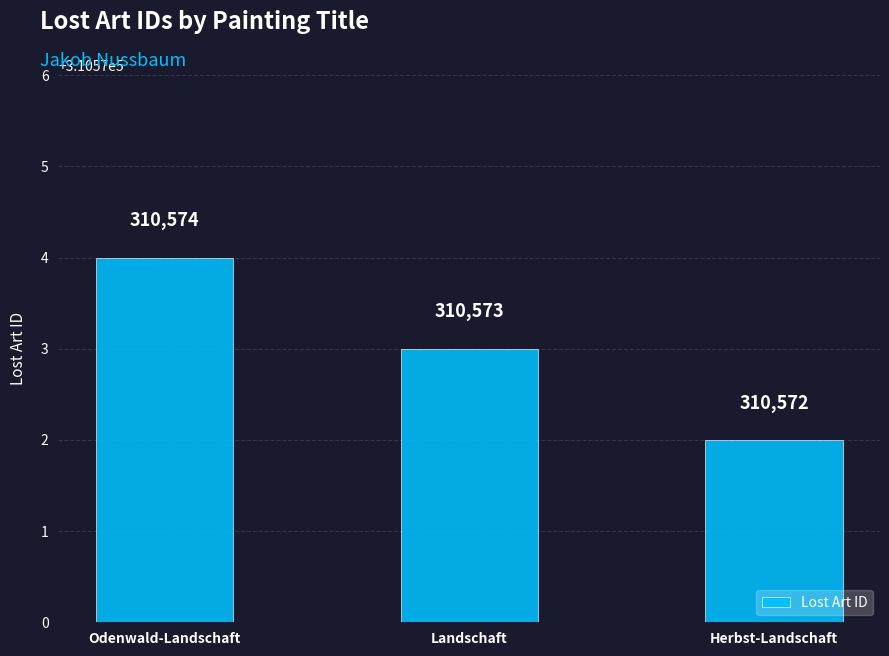

At which label is the value closest to 310573?

Landschaft